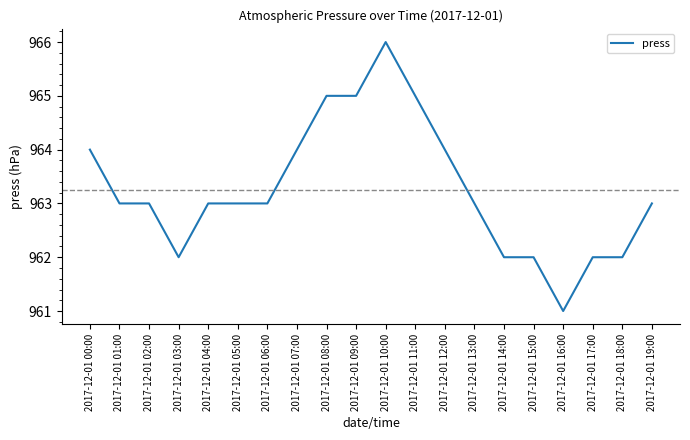

Is it true that the value at 2017-12-01 04:00 is 646?

False